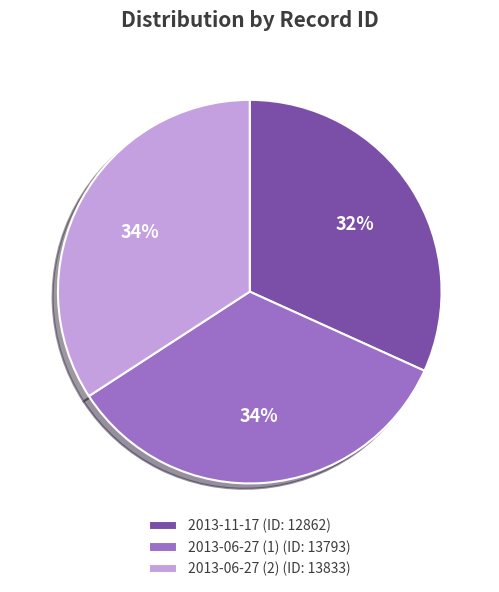

To the nearest percent, what is the average slice percentage?

33%